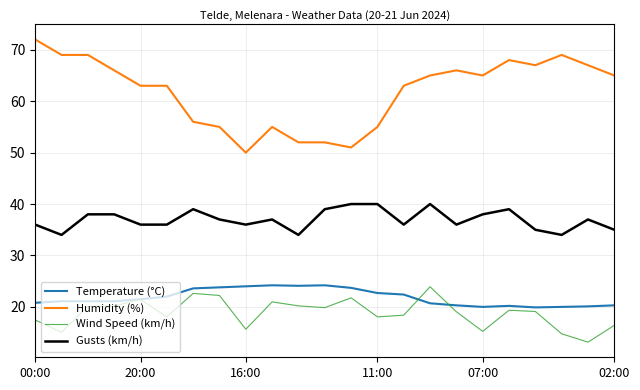

True or false: Gusts (km/h) and Temperature (°C) intersect in this chart.

False